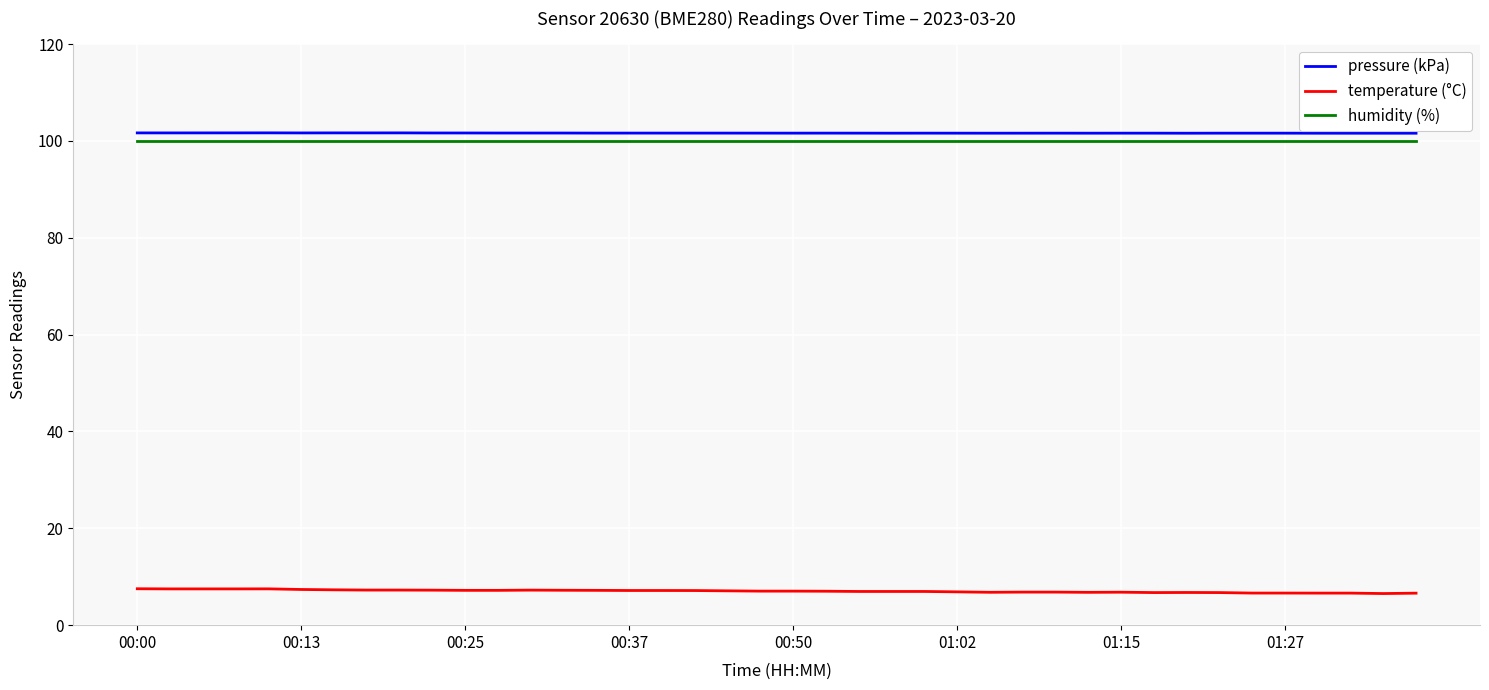

What is the lowest value of the humidity (%) series?

100.0